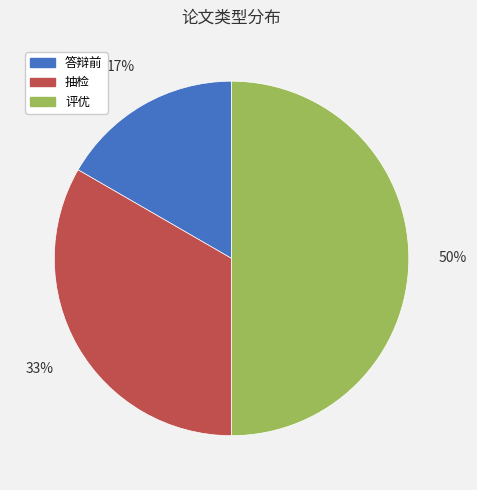

Does 抽检 represent more than half of the total?

No